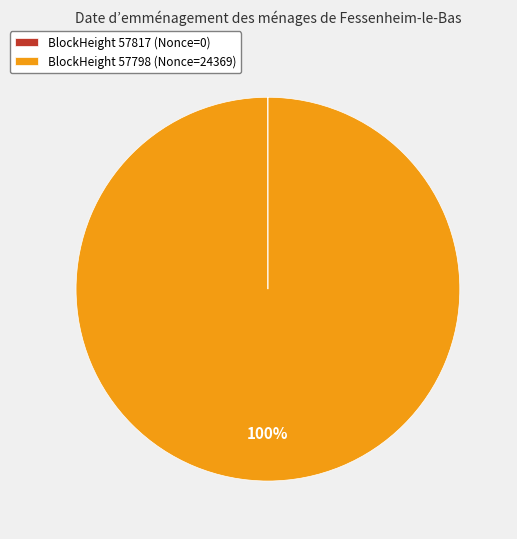

To the nearest percent, what percentage of the pie is BlockHeight 57798 (Nonce=24369)?

100%